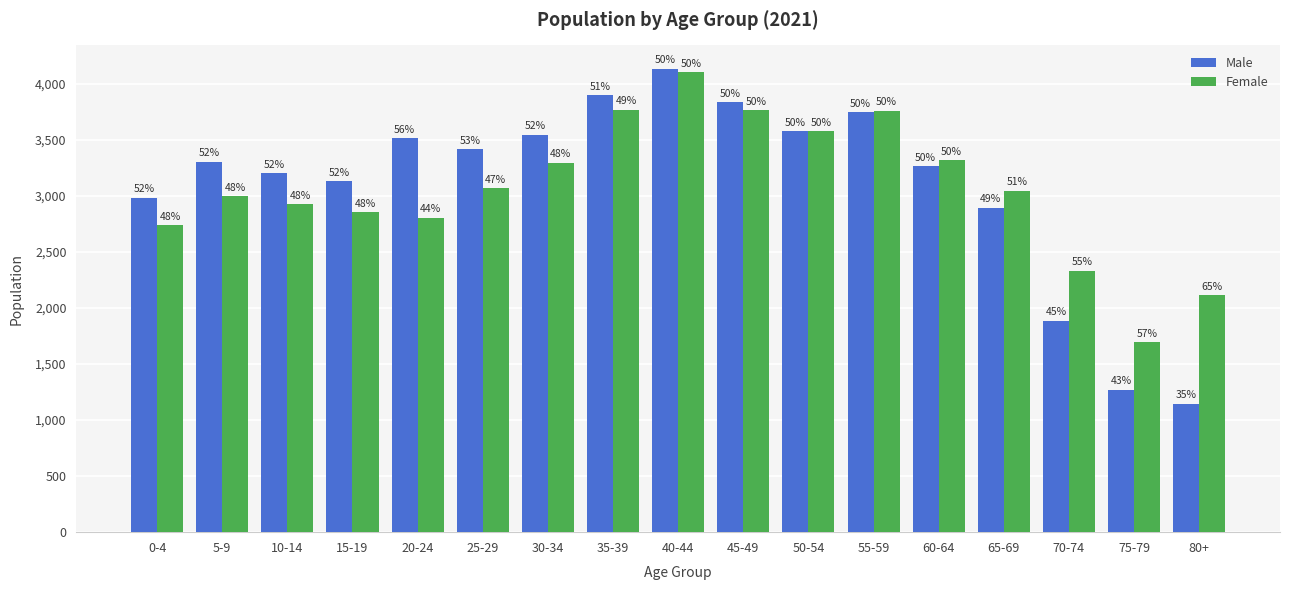

What is the difference between the Male values at 45-49 and 70-74?

1951